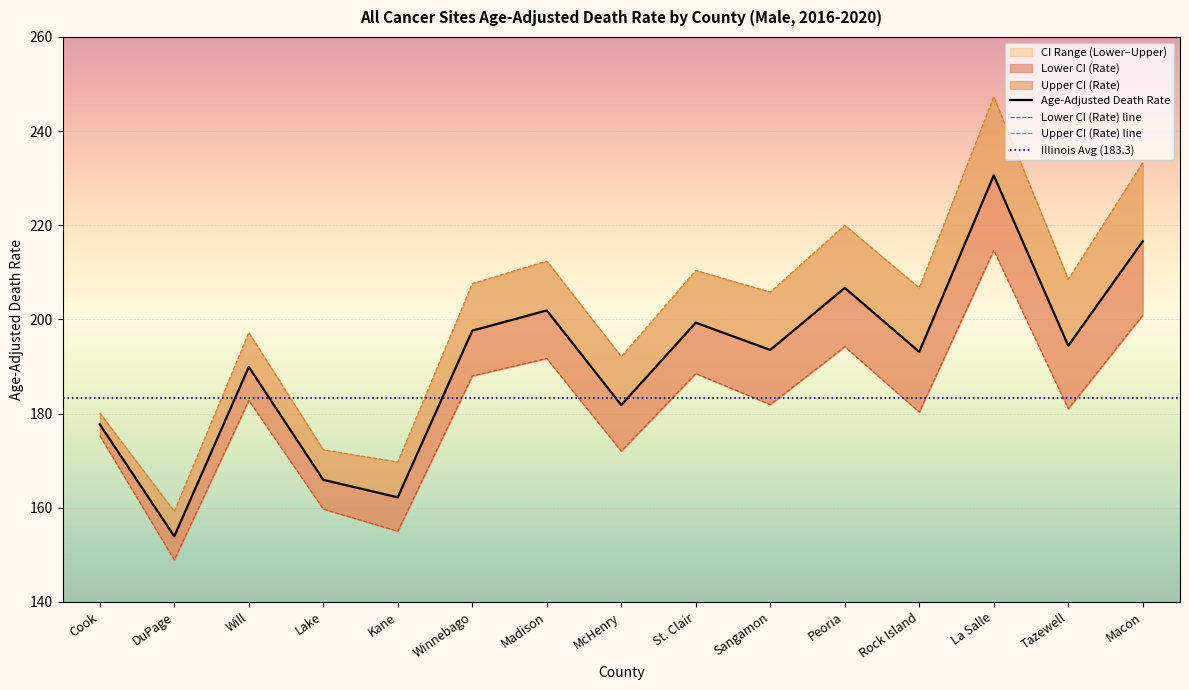

Where does the Lower CI (Rate) series first go above 181?

Will